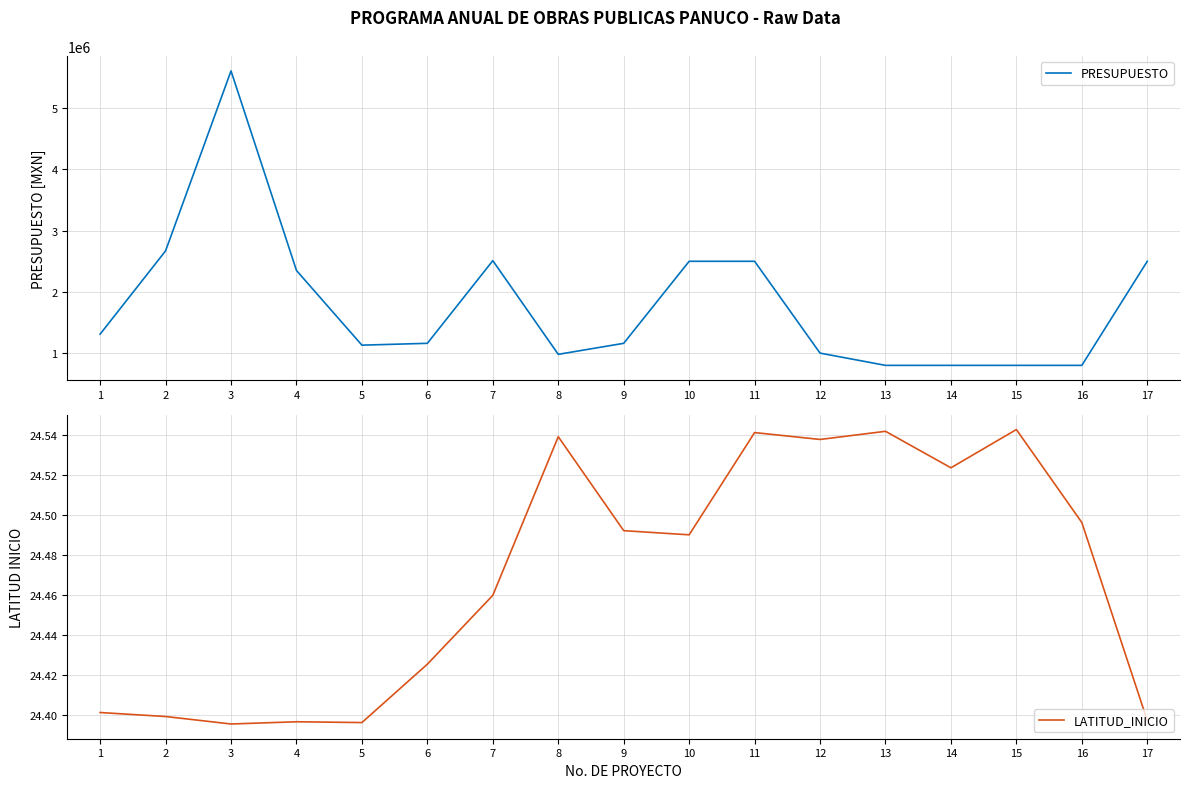

What value does the LATITUD_INICIO series have at 16?

24.5